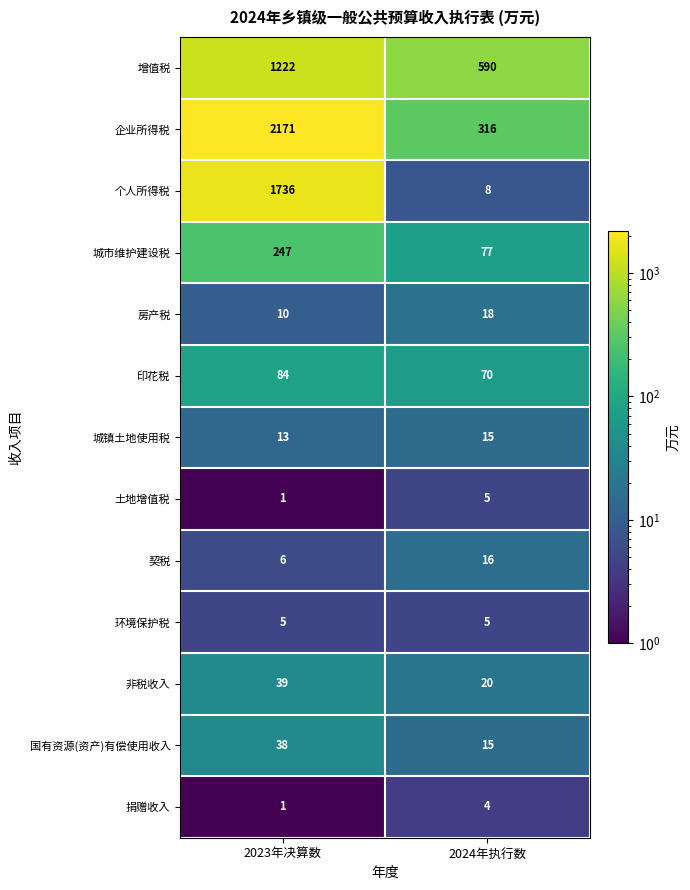

Where is 捐赠收入 nearest to the value 2?

2023年决算数